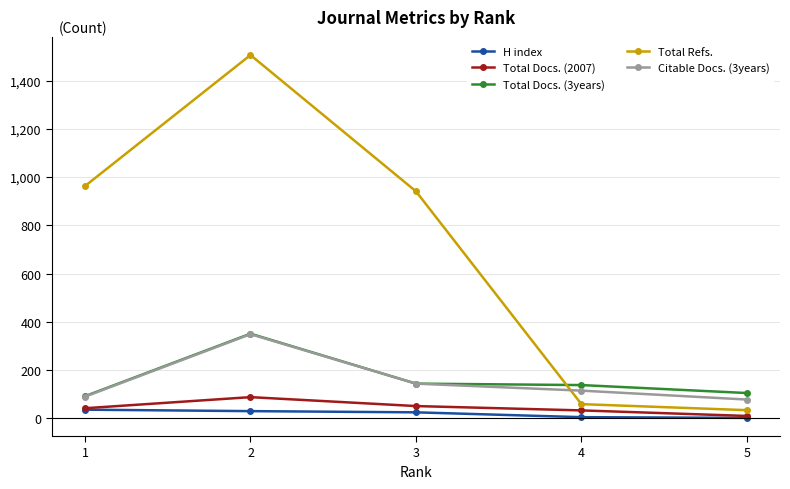

True or false: H index has more than 2 interior local peaks.

False